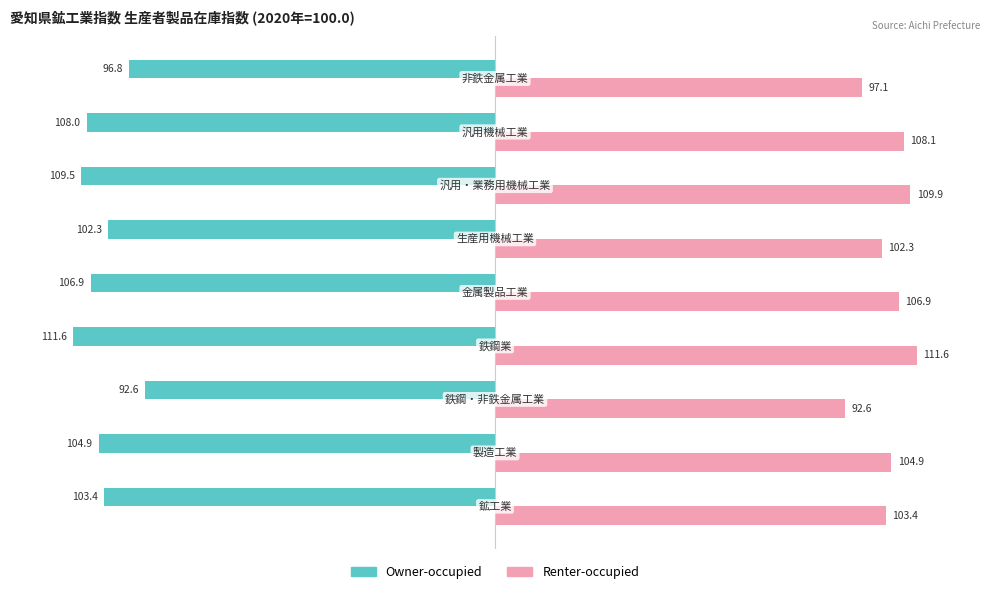

What are all the series names shown in the legend?

Owner-occupied, Renter-occupied